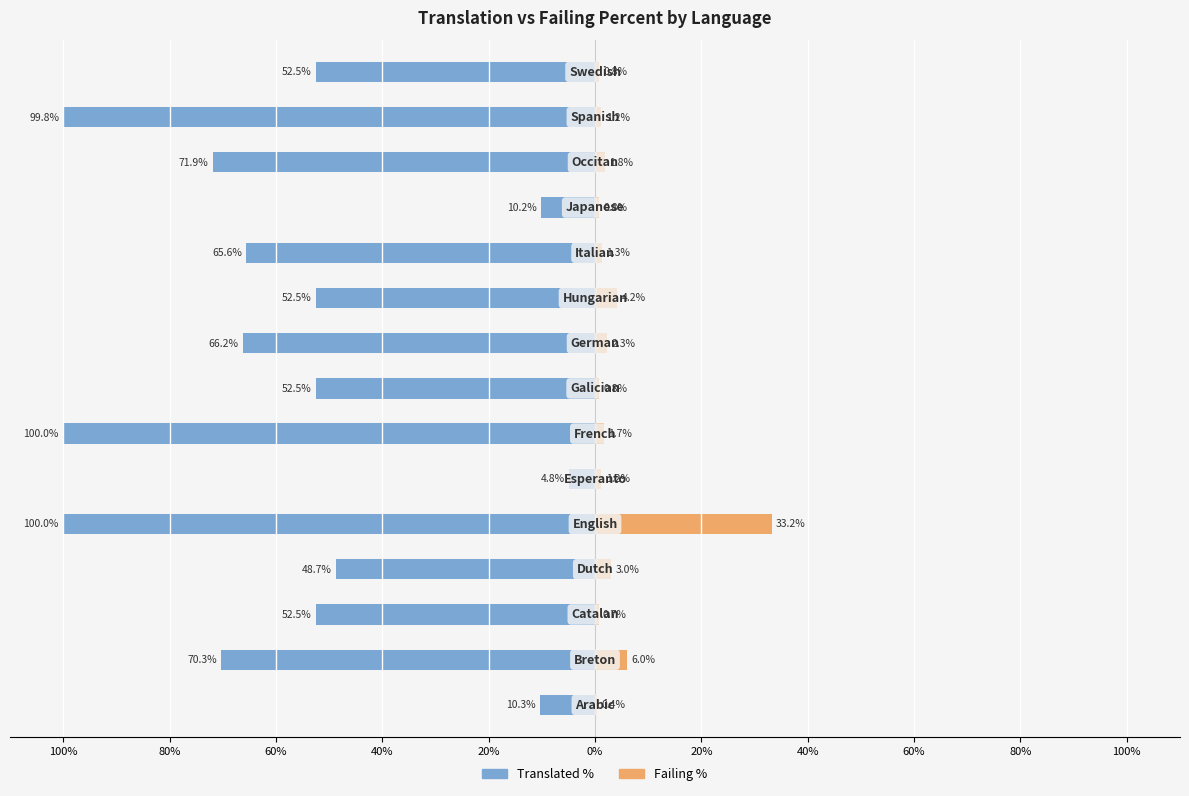

Does the chart contain any negative values?

Yes